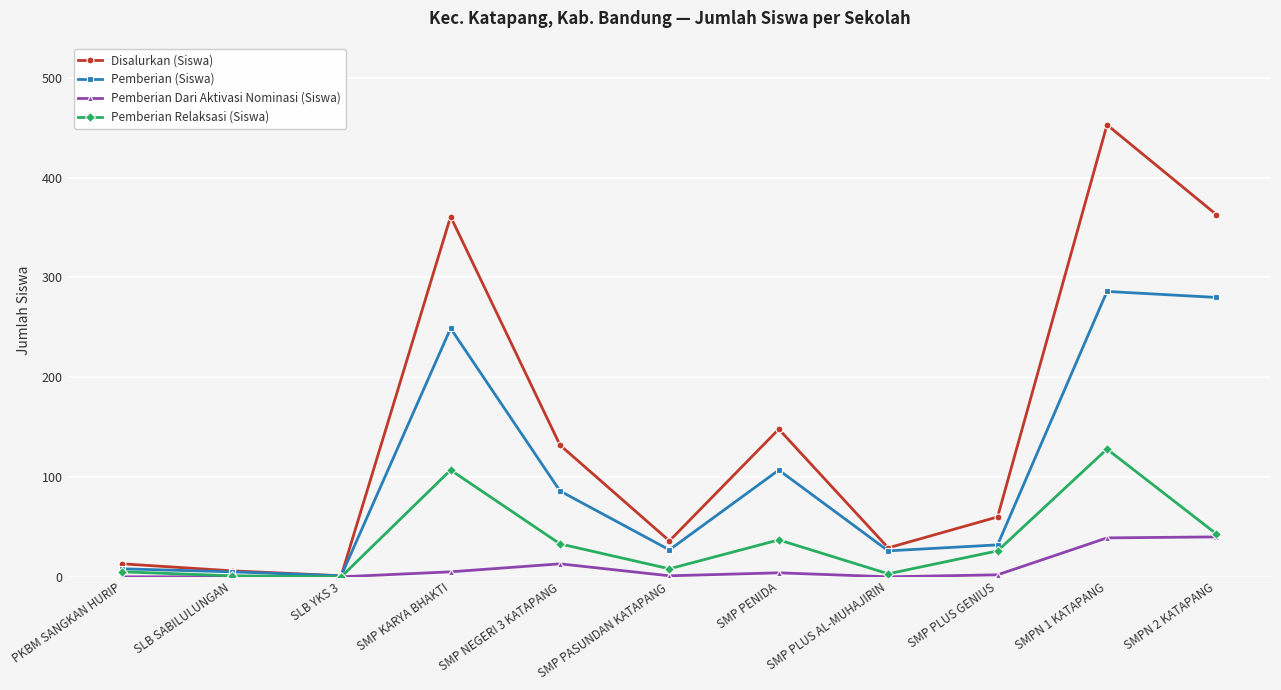

True or false: Pemberian Dari Aktivasi Nominasi (Siswa) has more than 0 points higher than both neighbors.

True